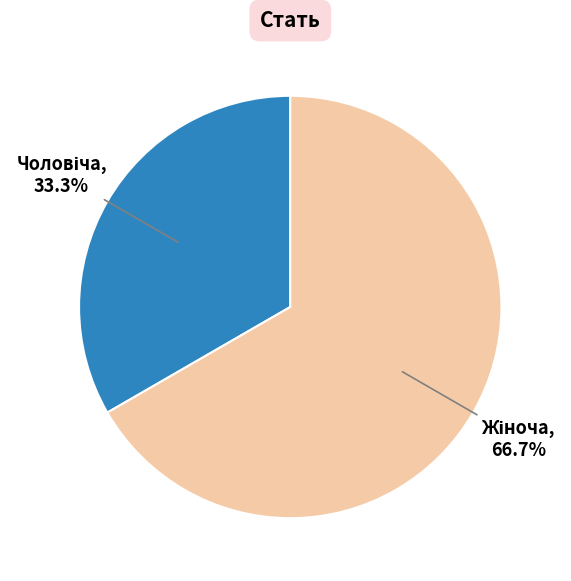

To the nearest percent, what is the difference between the largest and smallest slice percentages?

33%